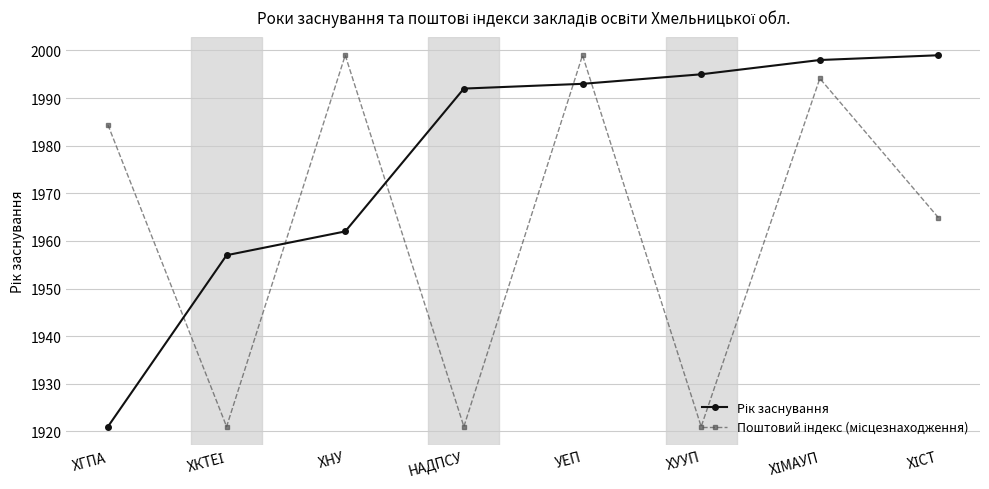

What is the label of the 4th point from the left?

НАДПСУ